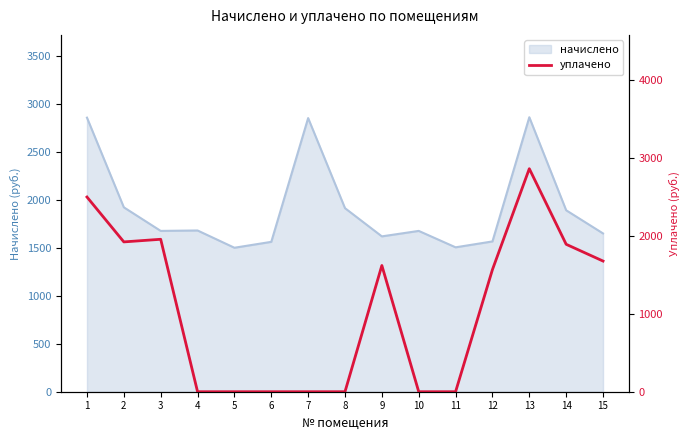

What is the value of the 12th point from the left?

1567.9